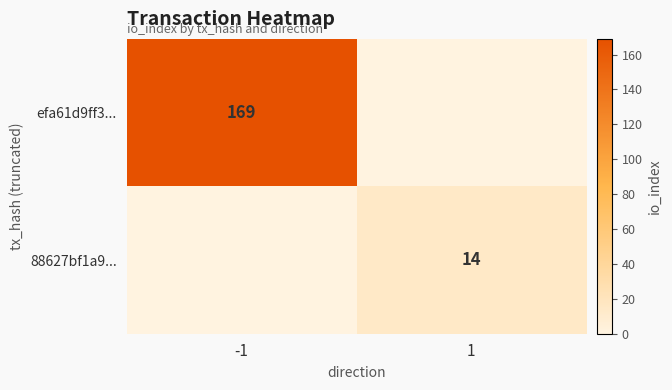

True or false: efa61d9ff3... has a value of 169 at -1.

True